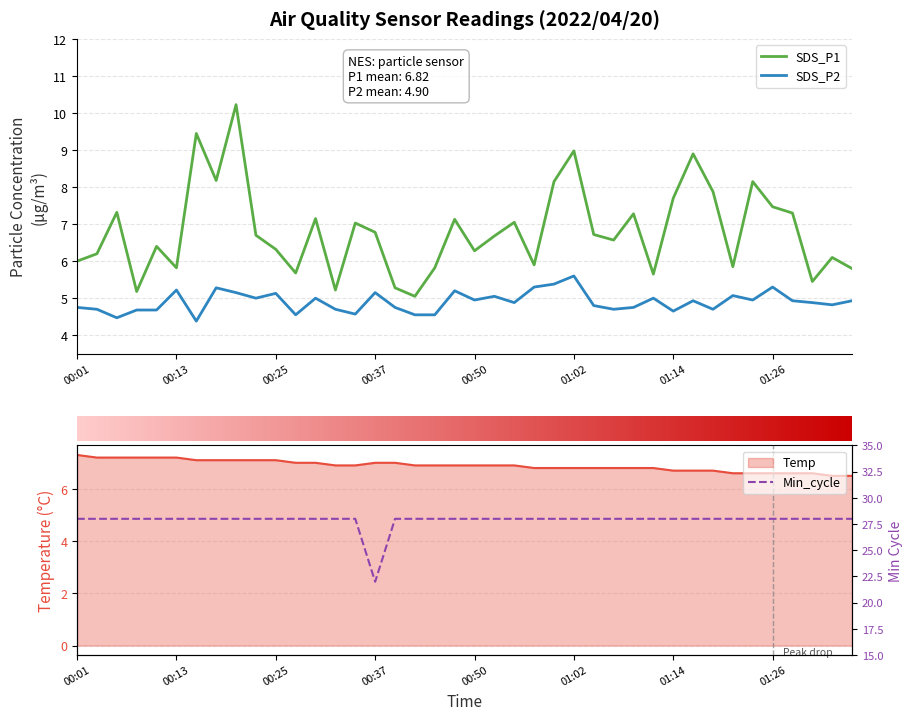

True or false: SDS_P2 and Min_cycle intersect in this chart.

False